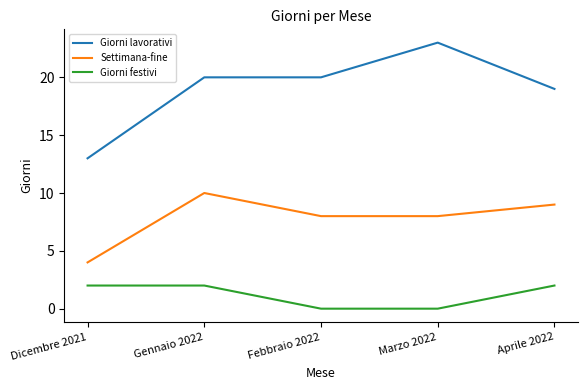

What position from the right is Febbraio 2022?

3